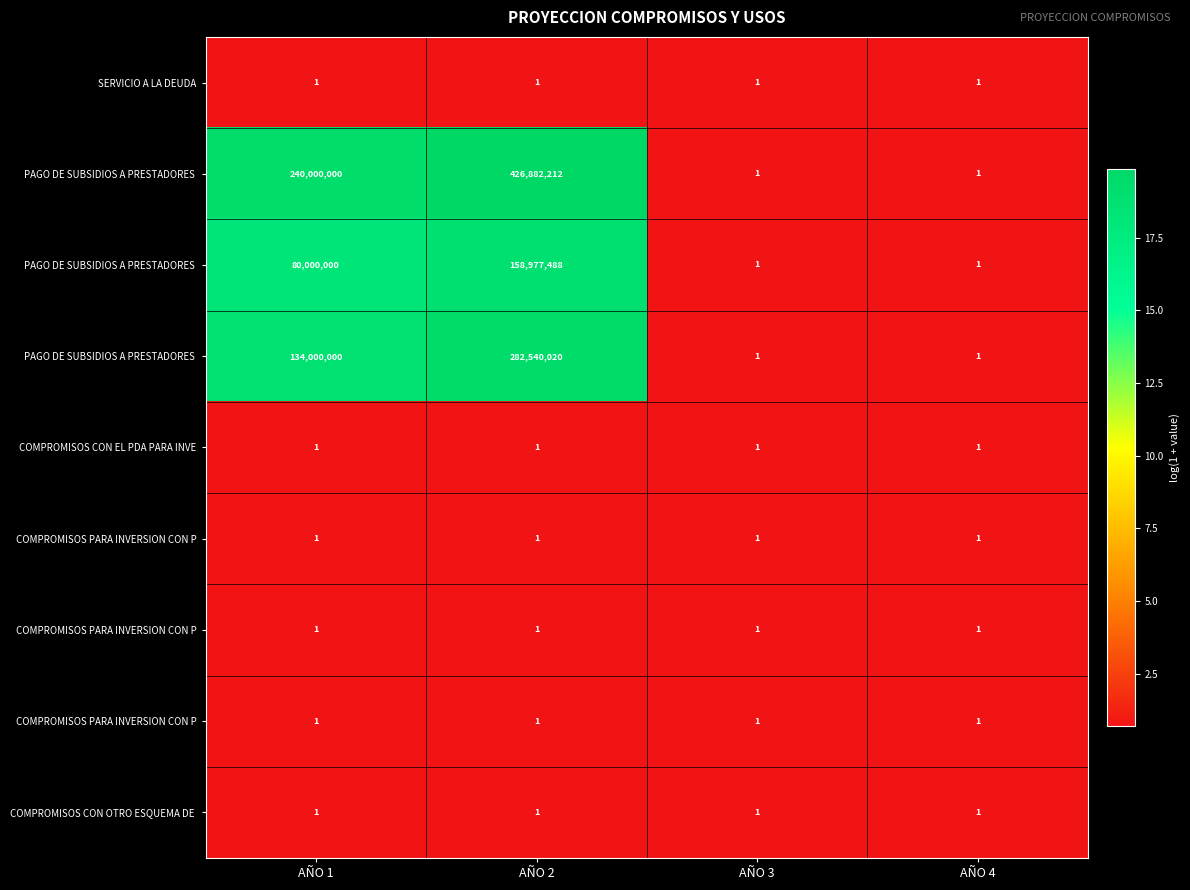

How many data points does each series have?

4